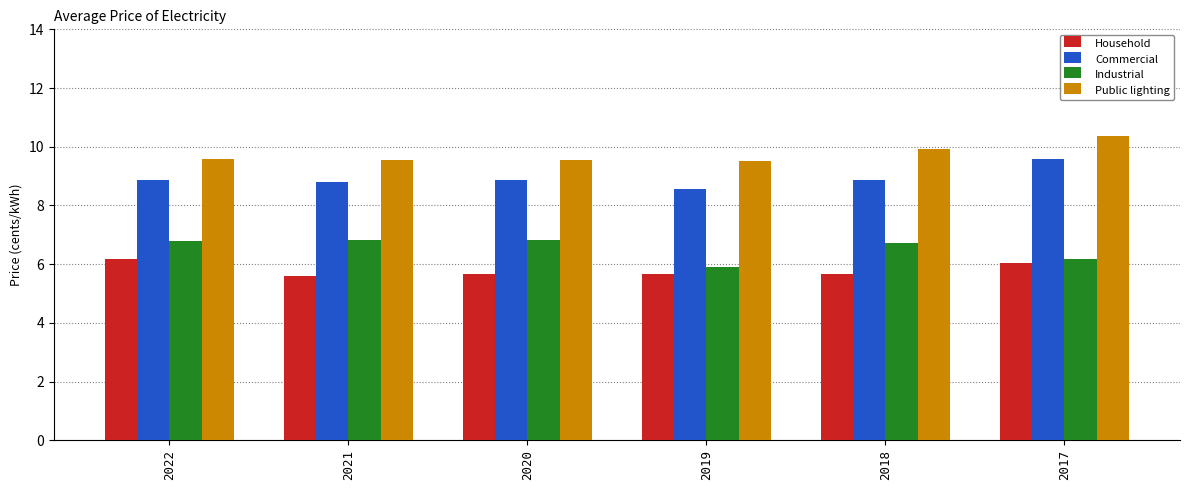

Is the value of Industrial at 2021 greater than the value of Public lighting at 2019?

No